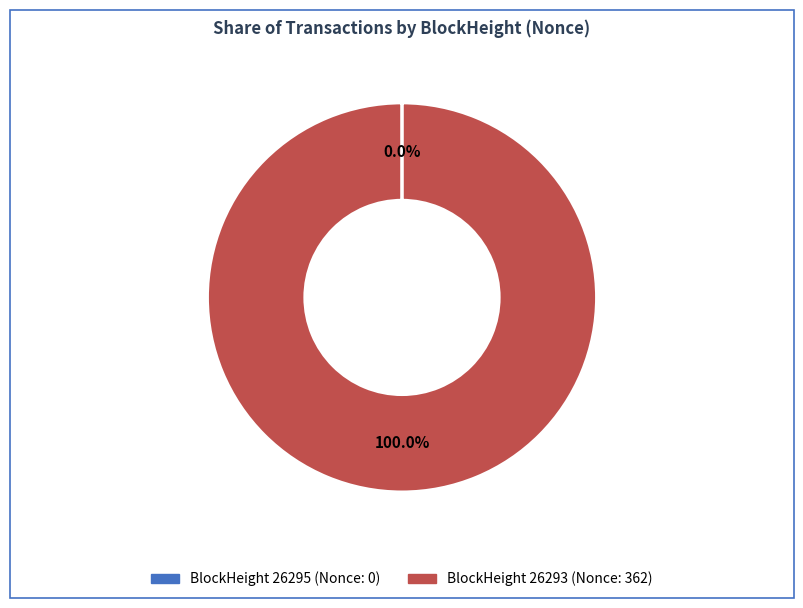

Is there any slice that represents more than half of the pie?

Yes